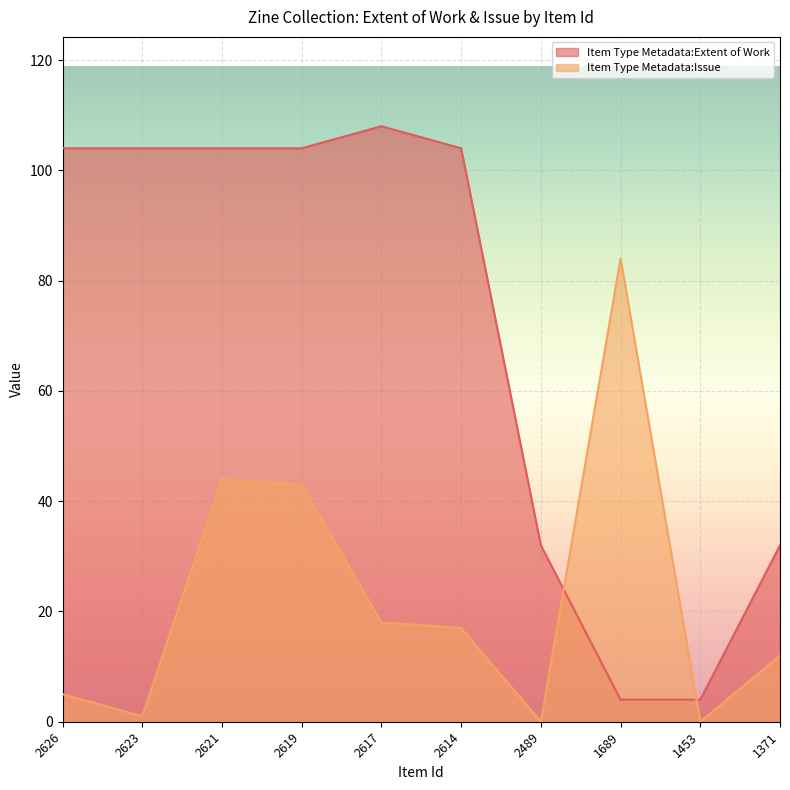

What is the sum of all Item Type Metadata:Extent of Work values?

700